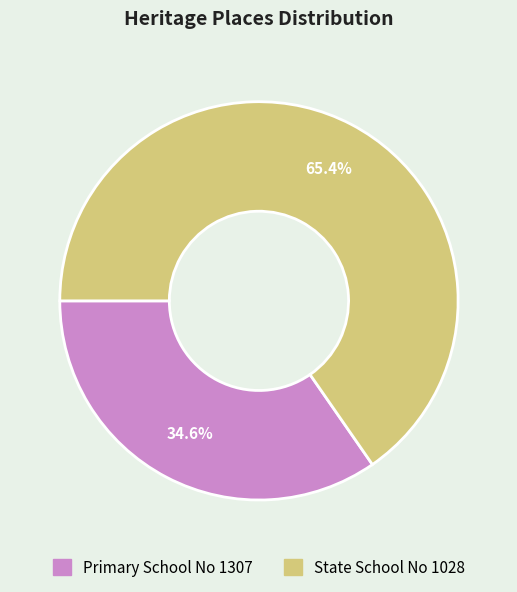

Which has a higher value, State School No 1028 or Primary School No 1307?

State School No 1028